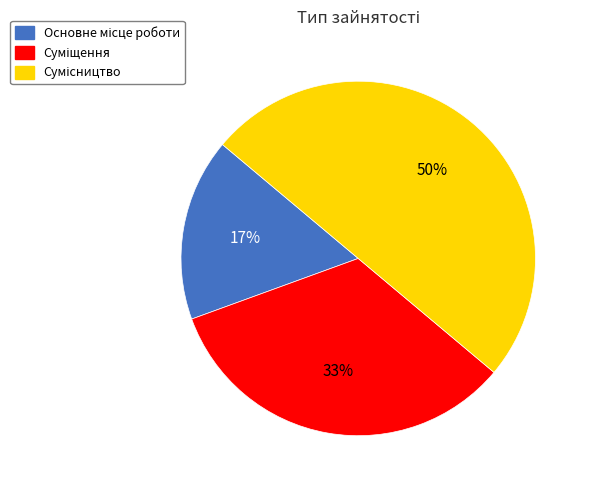

To the nearest percent, what is the average slice percentage?

33%